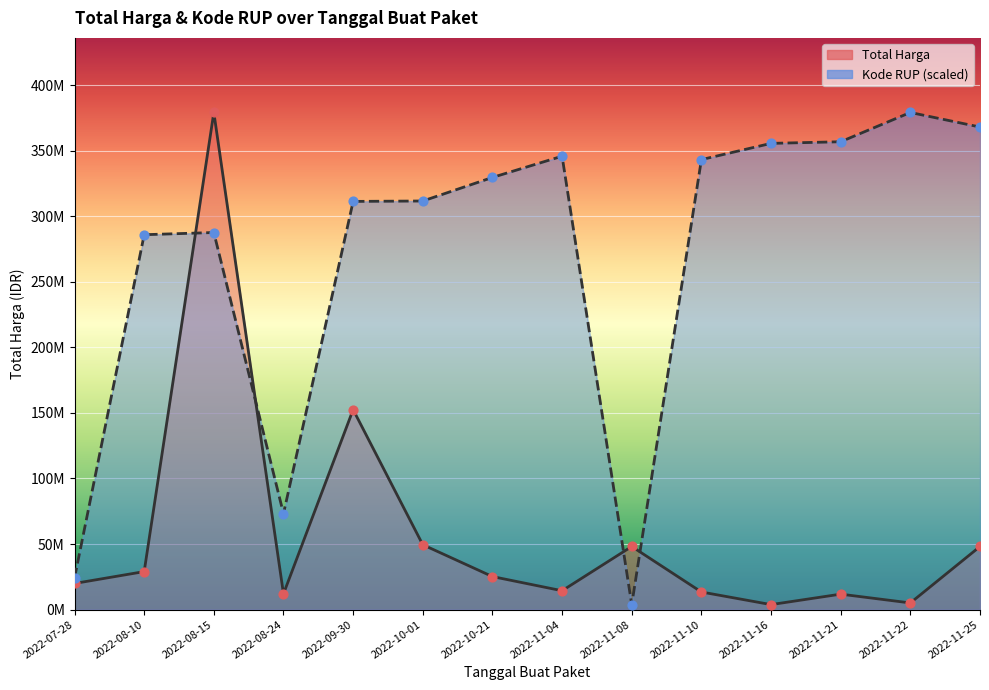

What is the total value across all series at 2022-11-04?

360128488.8